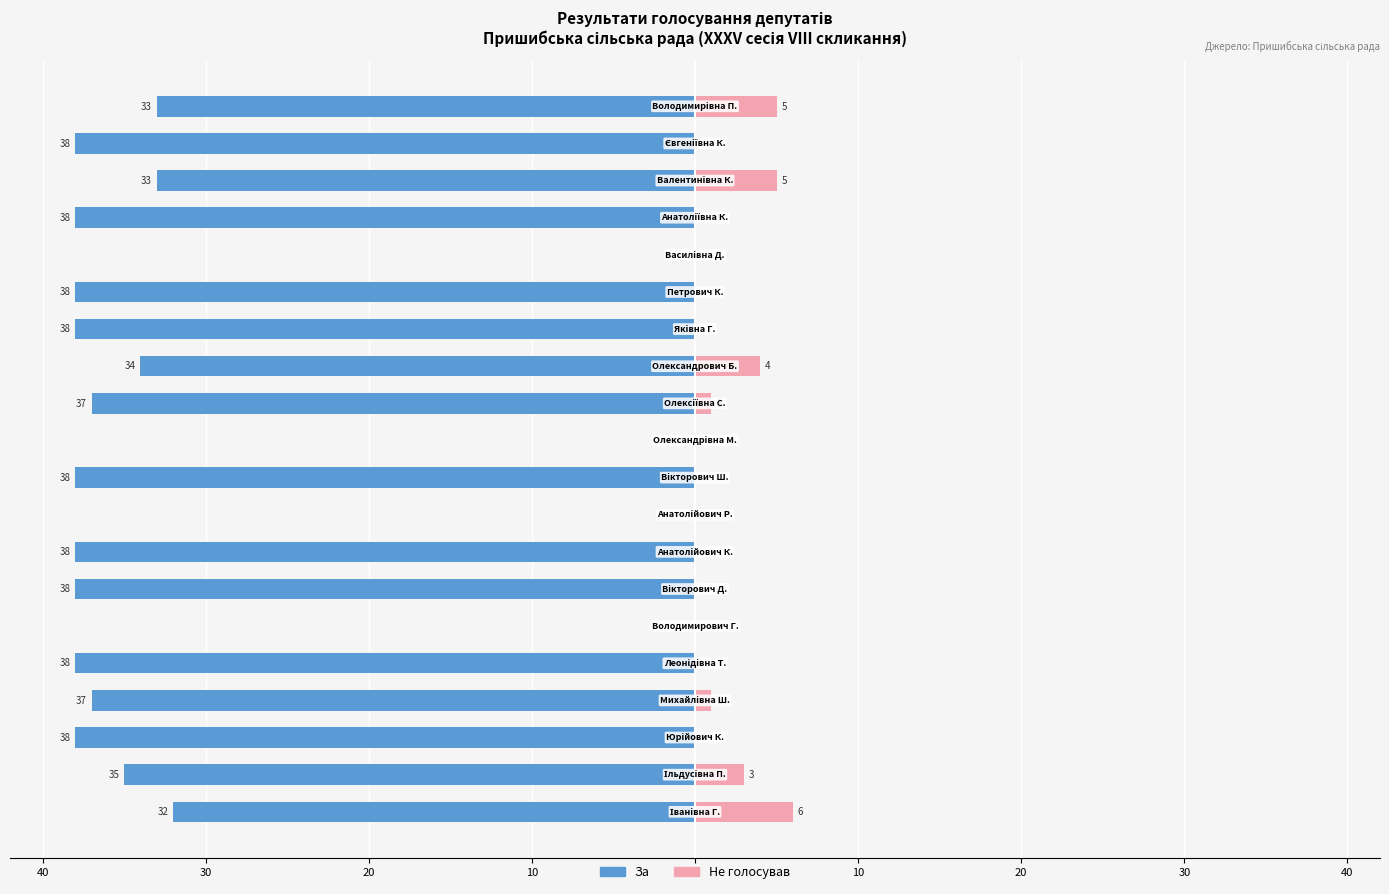

How many values in Не голосував are above zero?

7